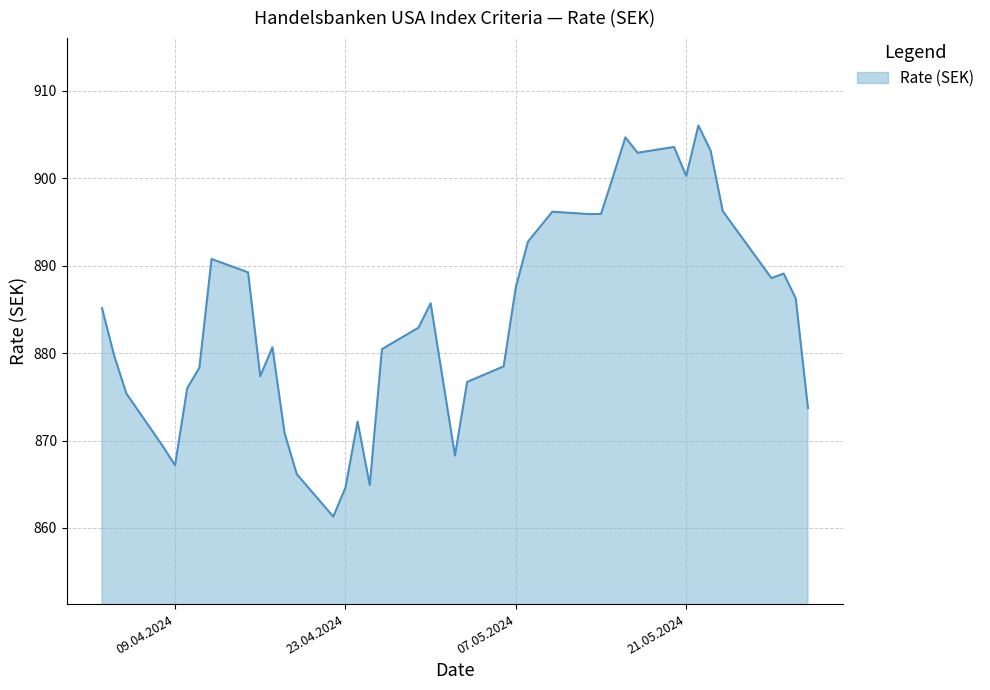

What is the difference between the maximum and minimum values?

44.7